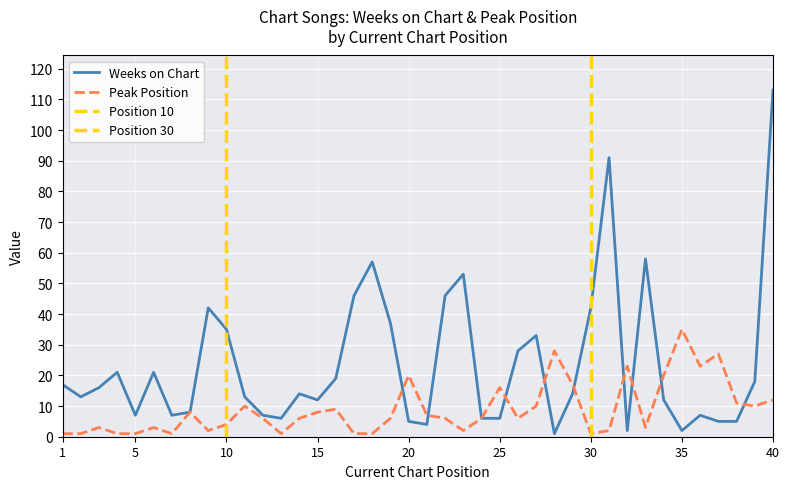

How many values in the Peak Position series exceed 6?

18